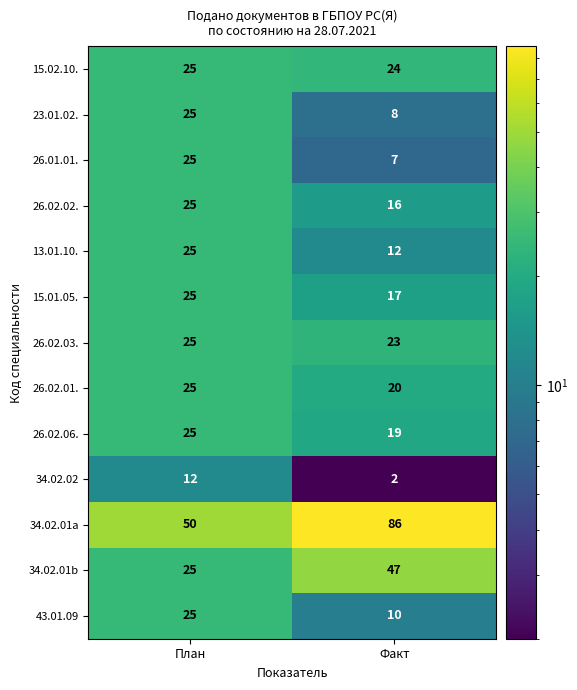

What is the total value across all series at Факт?

291